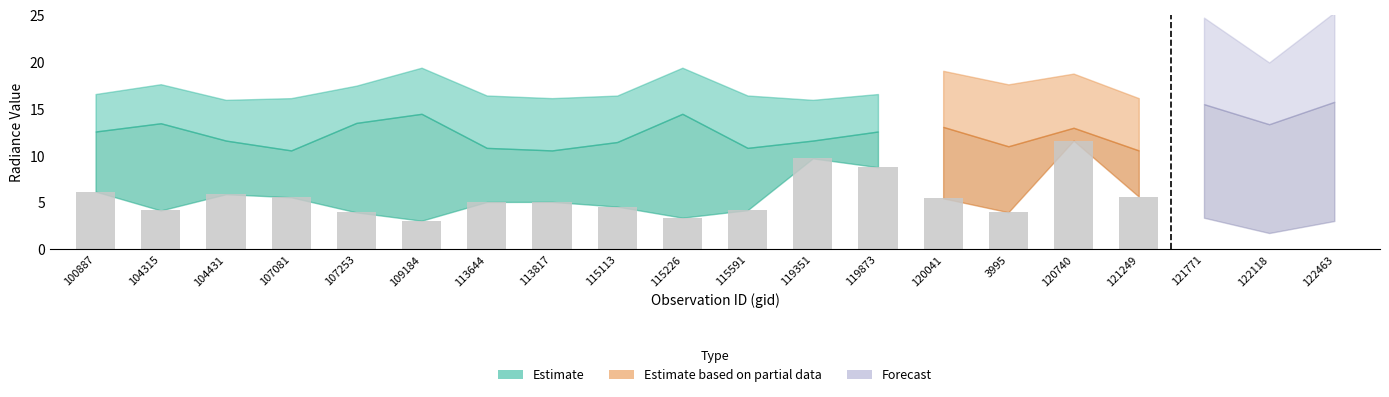

How many groups of bars are there?

20